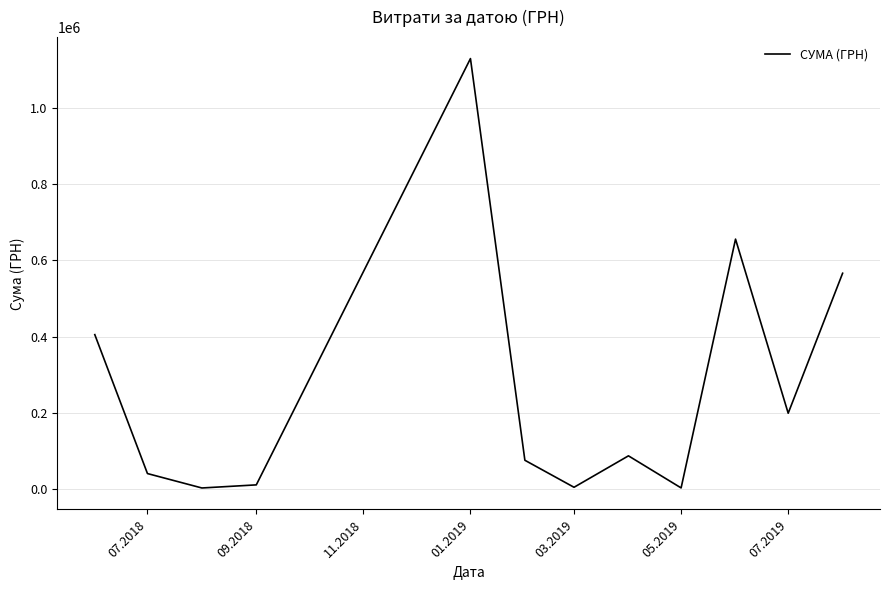

What is the difference between the maximum and minimum values?

1127762.6